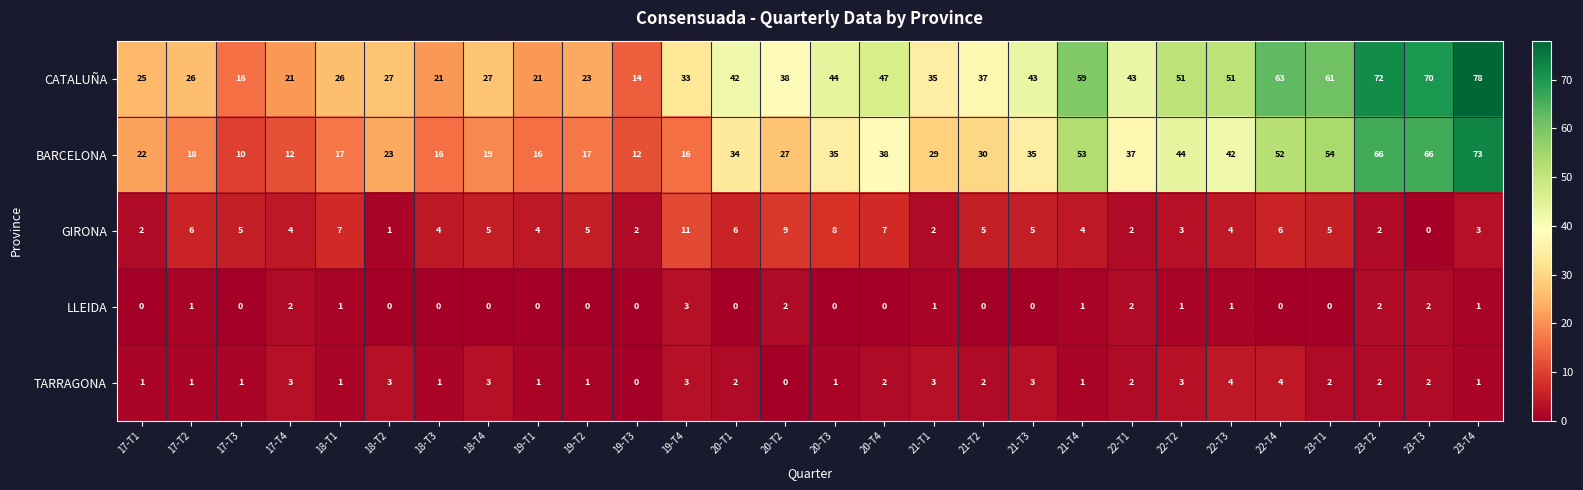

How many values in the BARCELONA series are below 30?

14